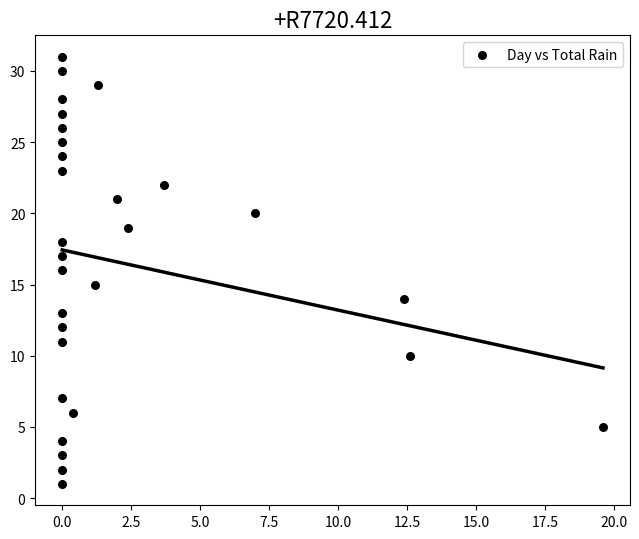

What is the range of Y values (max minus min)?

30